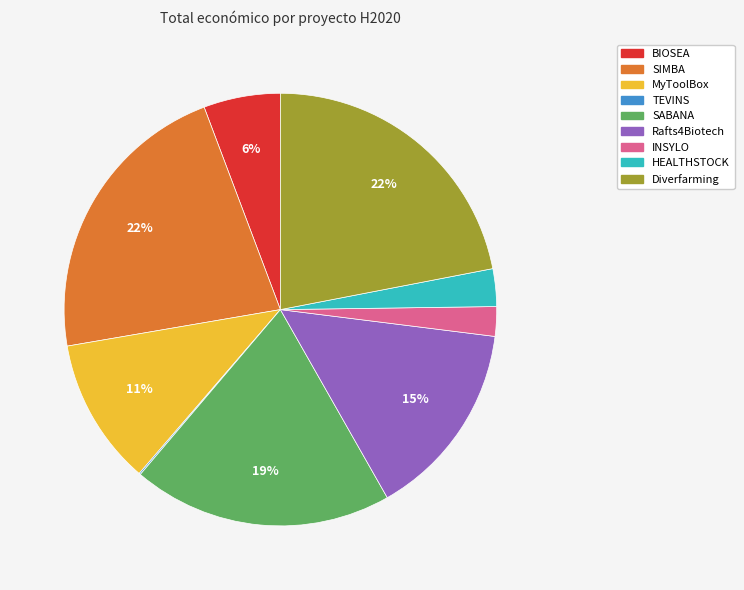

Combined, do BIOSEA and SABANA account for over 50%?

No